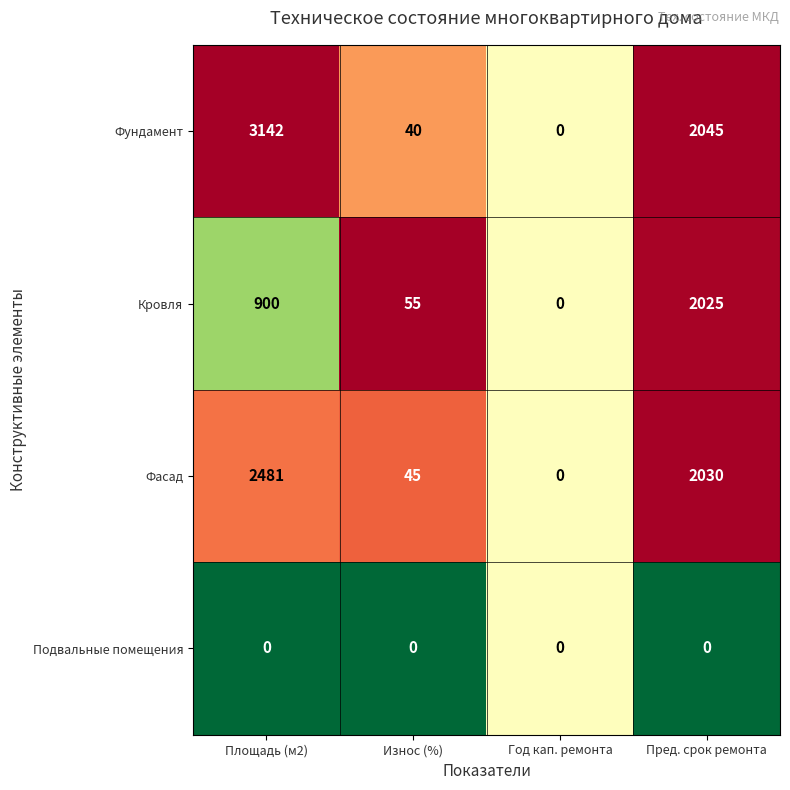

At which category is the sum across all series the highest?

Площадь (м2)